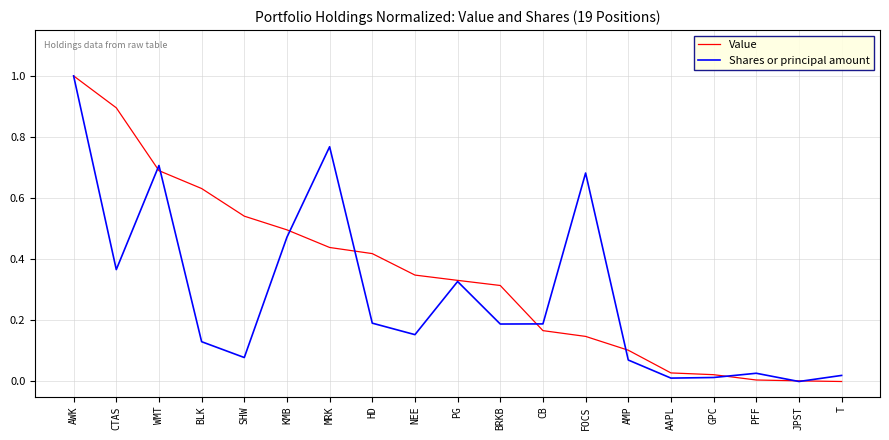

Between PG and AAPL, which series saw the biggest shift?

Shares or principal amount